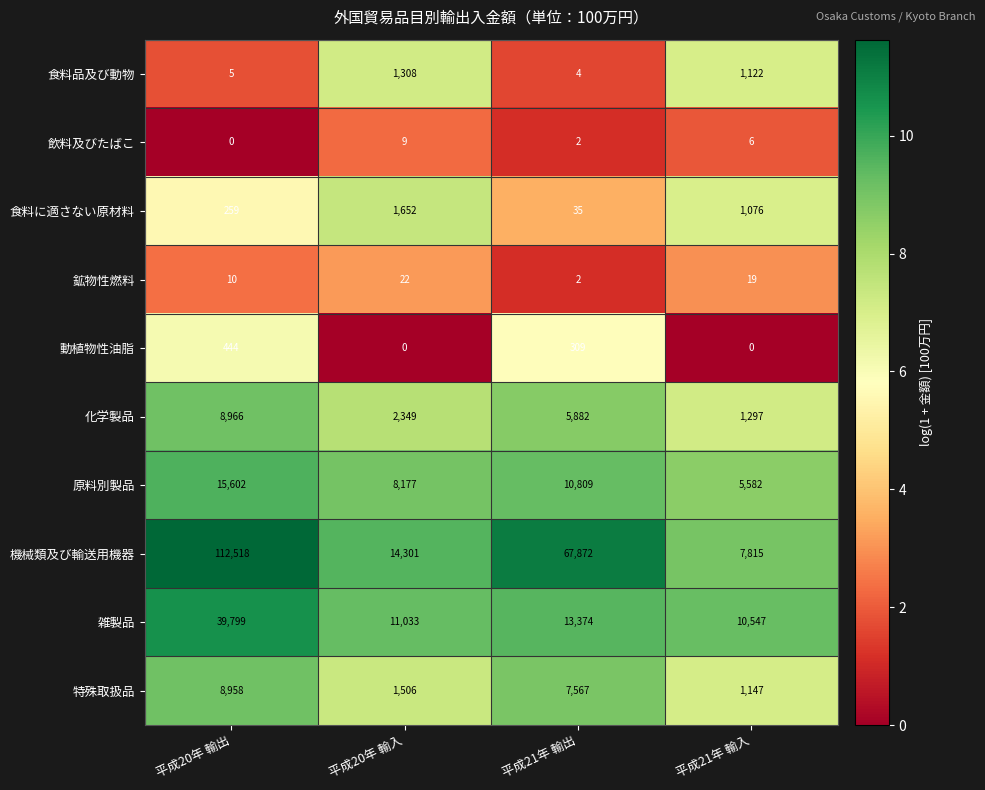

Count the number of data series in this chart.

10